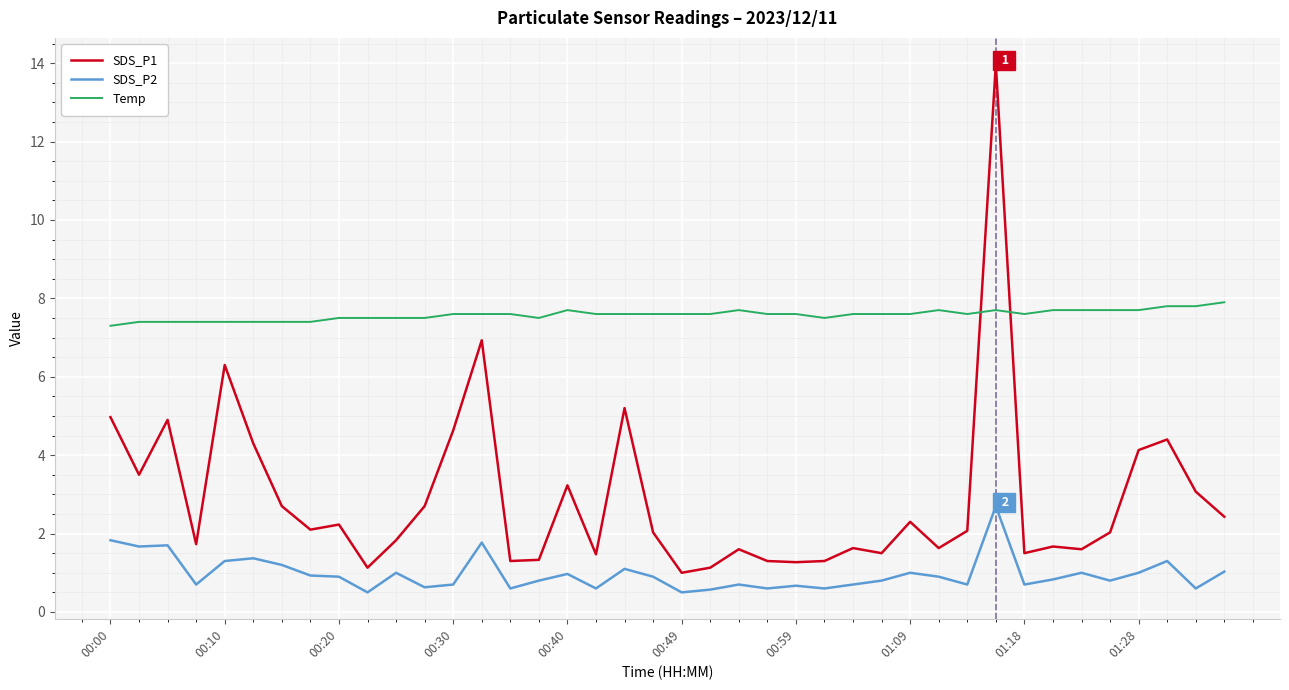

Rank the series by their maximum value, from lowest to highest.

SDS_P2, Temp, SDS_P1